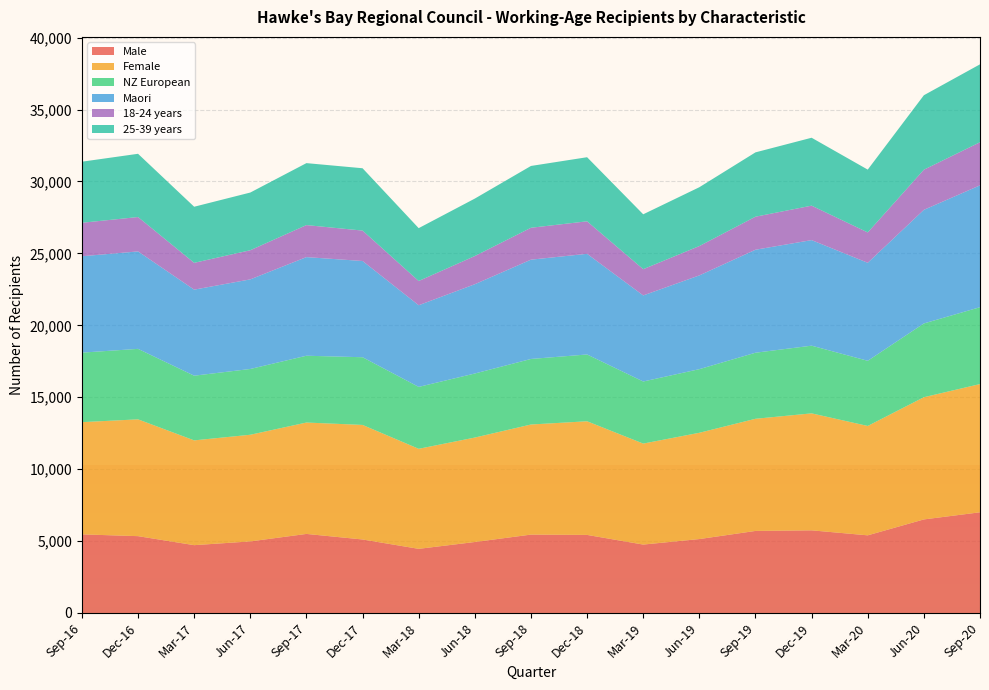

Reading left to right, extract all data points from this chart.

Male: Sep-16=5465	Dec-16=5341	Mar-17=4715	Jun-17=4976	Sep-17=5496	Dec-17=5110	Mar-18=4459	Jun-18=4934	Sep-18=5449	Dec-18=5427	Mar-19=4756	Jun-19=5139	Sep-19=5704	Dec-19=5745	Mar-20=5398	Jun-20=6504	Sep-20=7000
Female: Sep-16=7802	Dec-16=8121	Mar-17=7285	Jun-17=7415	Sep-17=7744	Dec-17=7964	Mar-18=6955	Jun-18=7262	Sep-18=7654	Dec-18=7901	Mar-19=7021	Jun-19=7389	Sep-19=7797	Dec-19=8133	Mar-20=7604	Jun-20=8496	Sep-20=8915
NZ European: Sep-16=4833	Dec-16=4900	Mar-17=4497	Jun-17=4573	Sep-17=4645	Dec-17=4706	Mar-18=4304	Jun-18=4453	Sep-18=4557	Dec-18=4644	Mar-19=4316	Jun-19=4423	Sep-19=4593	Dec-19=4706	Mar-20=4531	Jun-20=5129	Sep-20=5344
Maori: Sep-16=6701	Dec-16=6775	Mar-17=5982	Jun-17=6229	Sep-17=6856	Dec-17=6691	Mar-18=5677	Jun-18=6207	Sep-18=6903	Dec-18=6998	Mar-19=5984	Jun-19=6518	Sep-19=7160	Dec-19=7339	Mar-20=6813	Jun-20=7899	Sep-20=8472
18-24 years: Sep-16=2327	Dec-16=2390	Mar-17=1864	Jun-17=2026	Sep-17=2226	Dec-17=2114	Mar-18=1685	Jun-18=1959	Sep-18=2218	Dec-18=2260	Mar-19=1825	Jun-19=2040	Sep-19=2296	Dec-19=2395	Mar-20=2111	Jun-20=2789	Sep-20=2996
25-39 years: Sep-16=4246	Dec-16=4397	Mar-17=3900	Jun-17=4011	Sep-17=4308	Dec-17=4334	Mar-18=3674	Jun-18=3995	Sep-18=4297	Dec-18=4456	Mar-19=3815	Jun-19=4091	Sep-19=4473	Dec-19=4722	Mar-20=4367	Jun-20=5177	Sep-20=5417